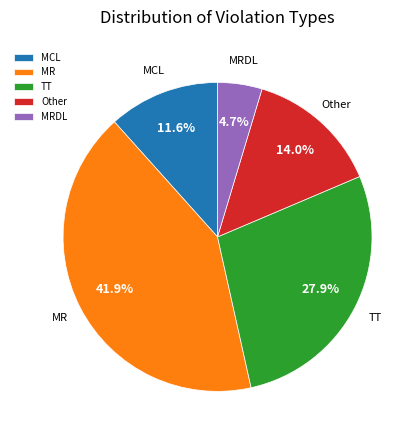

To the nearest percent, what is the difference between the largest and smallest slice percentages?

37%